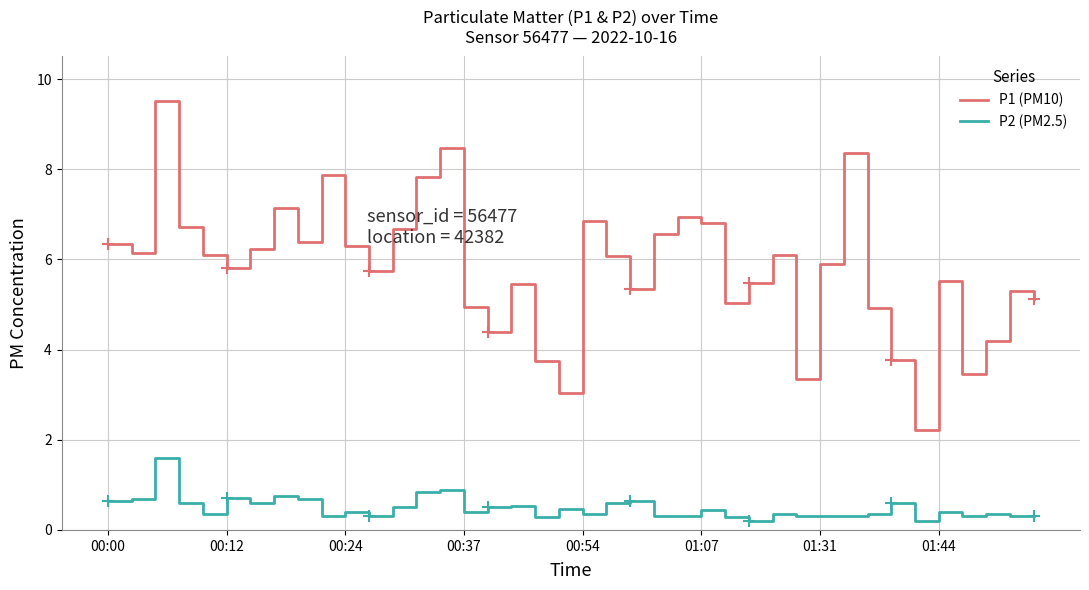

Is this an area chart (filled region under the line)?

No